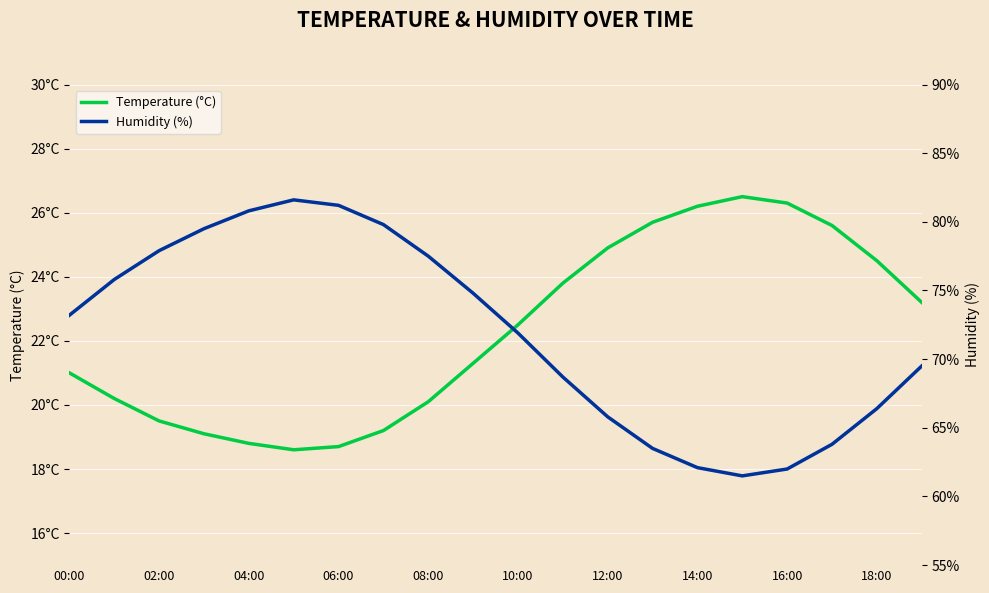

What are all the series names shown in the legend?

Temperature (°C), Humidity (%)